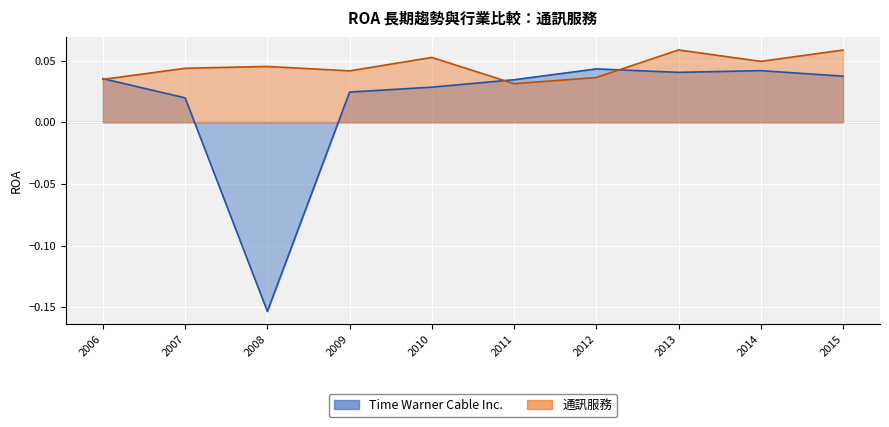

Reading left to right, transcribe all the data shown in this chart.

Time Warner Cable Inc.: 0.0	0.0	-0.2	0.0	0.0	0.0	0.0	0.0	0.0	0.0
通訊服務: 0.0	0.0	0.0	0.0	0.1	0.0	0.0	0.1	0.0	0.1